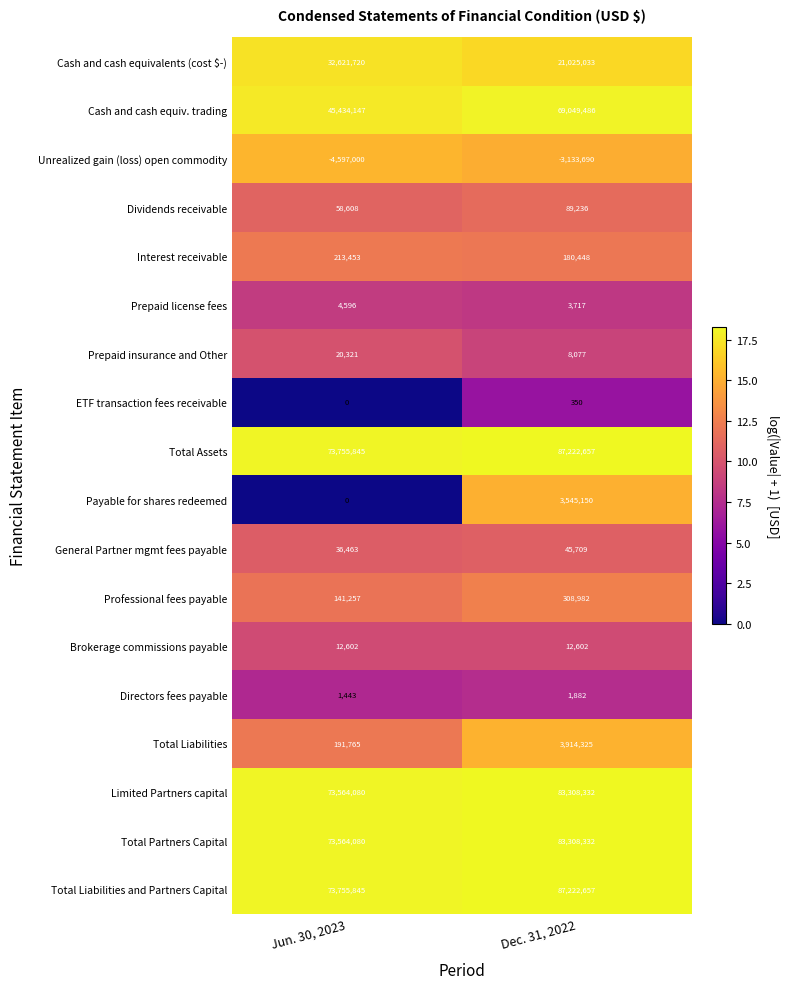

True or false: Total Liabilities and Partners Capital has a value of 58987989 at Dec. 31, 2022.

False